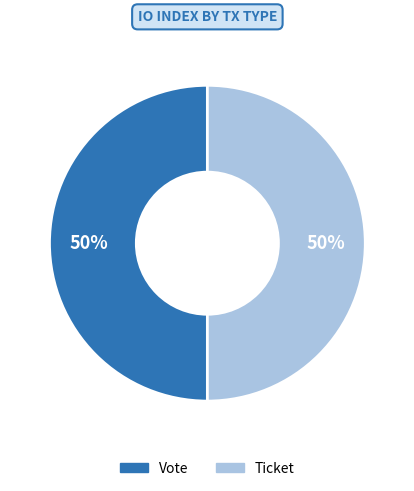

True or false: Ticket accounts for 65% of the total.

False